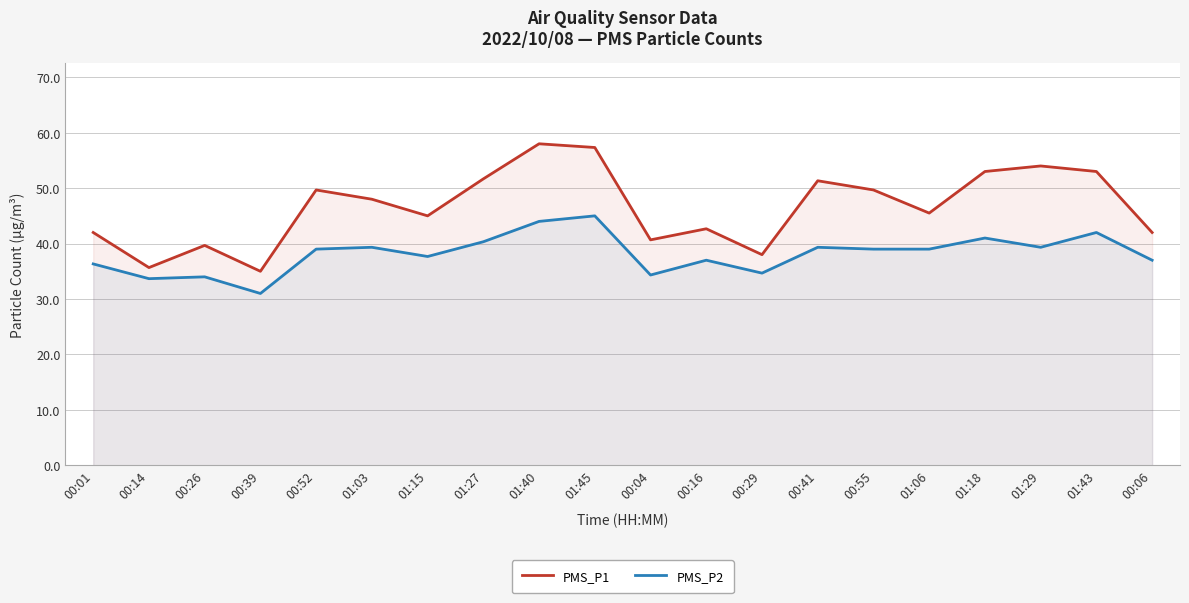

Reading left to right, what are all the values shown in this chart?

PMS_P1: 42.0	35.7	39.7	35.0	49.7	48.0	45.0	51.7	58.0	57.3	40.7	42.7	38.0	51.3	49.7	45.5	53.0	54.0	53.0	42.0
PMS_P2: 36.3	33.7	34.0	31.0	39.0	39.3	37.7	40.3	44.0	45.0	34.3	37.0	34.7	39.3	39.0	39.0	41.0	39.3	42.0	37.0